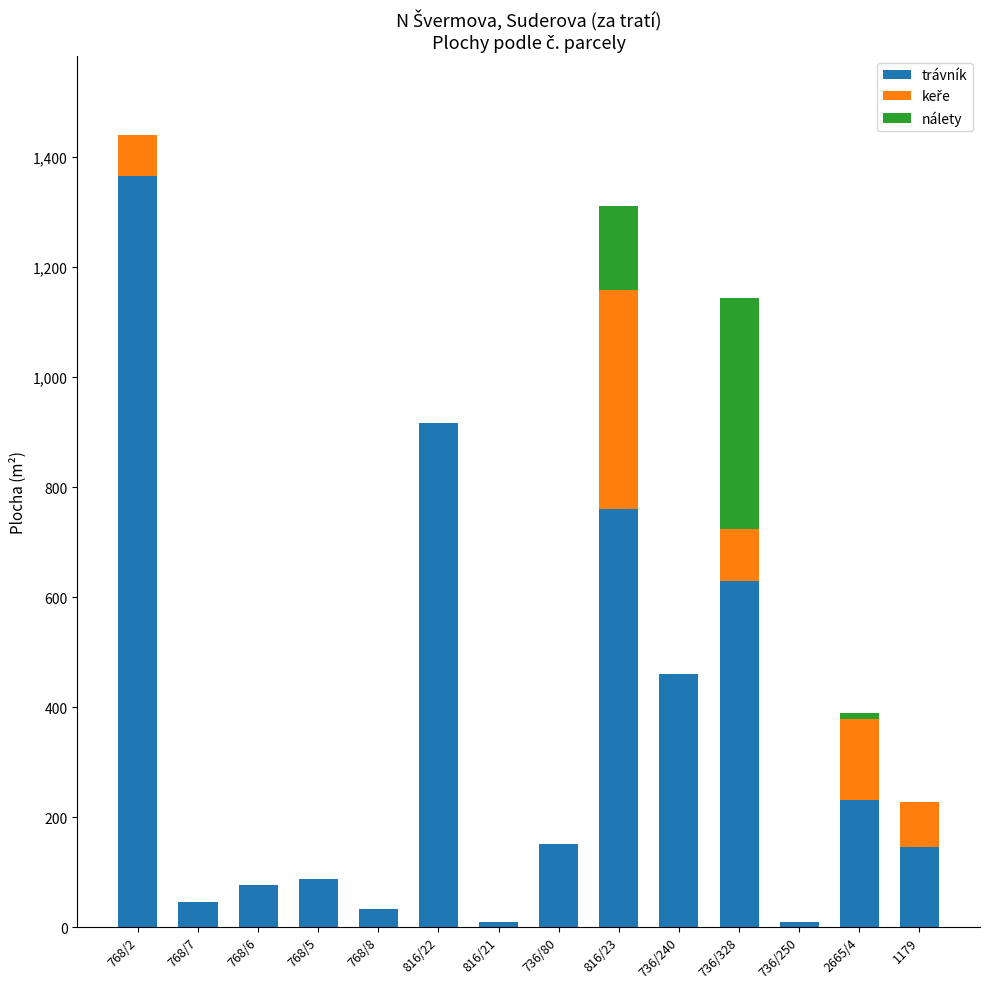

What is the sum of all trávník values?

4921